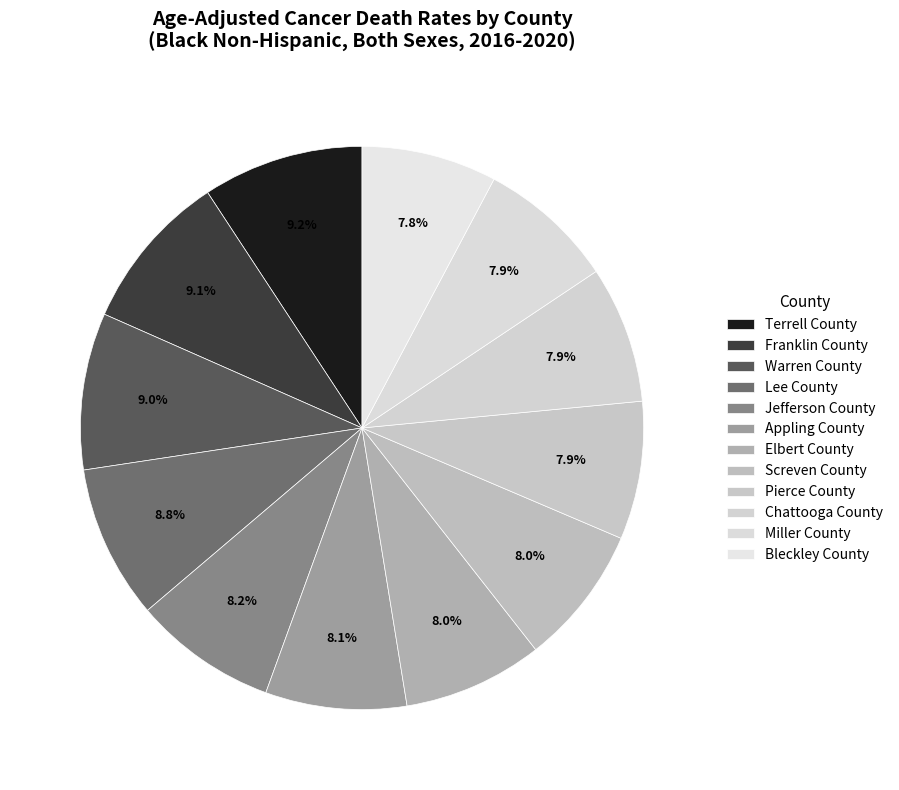

How much of the chart is everything except Chattooga County?

92.1%